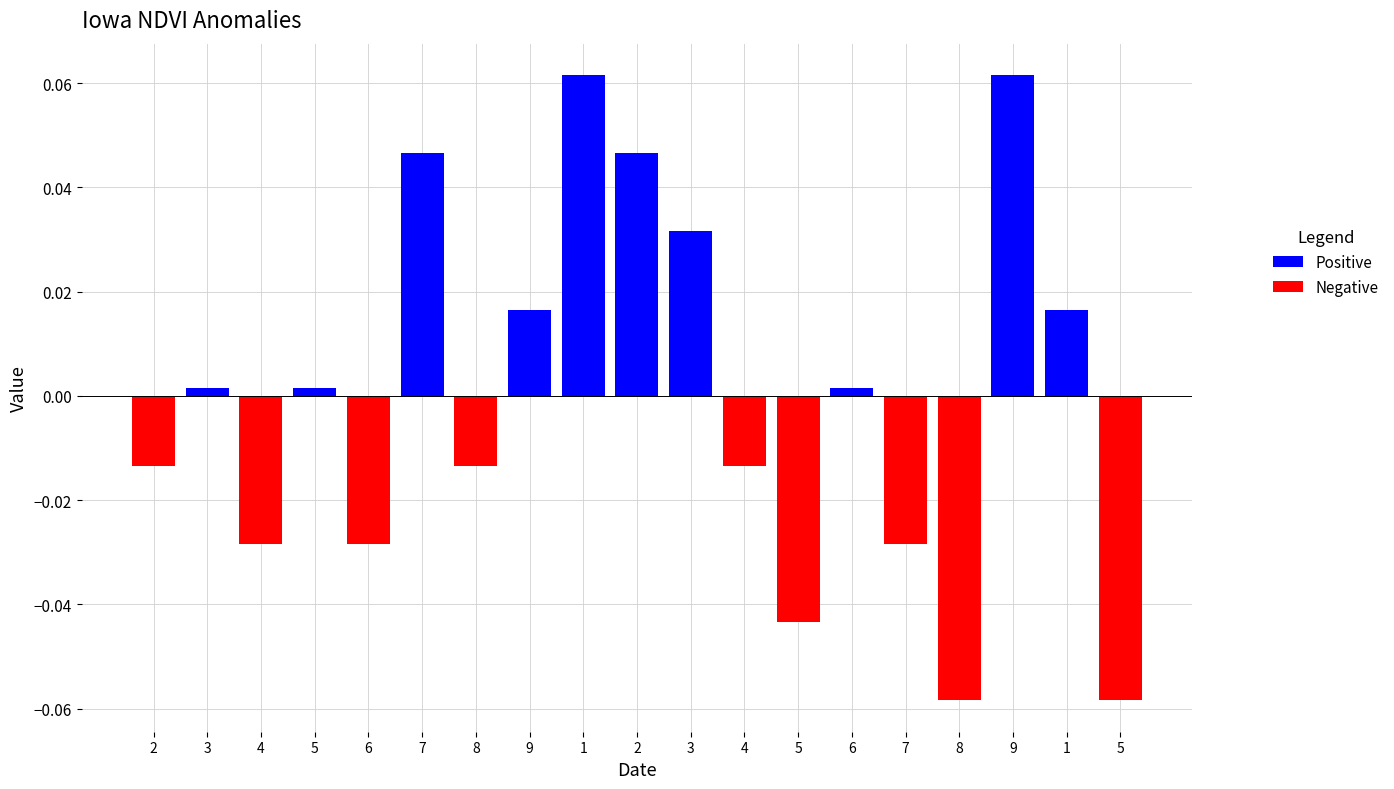

What is the label of the 2nd bar from the right?

1